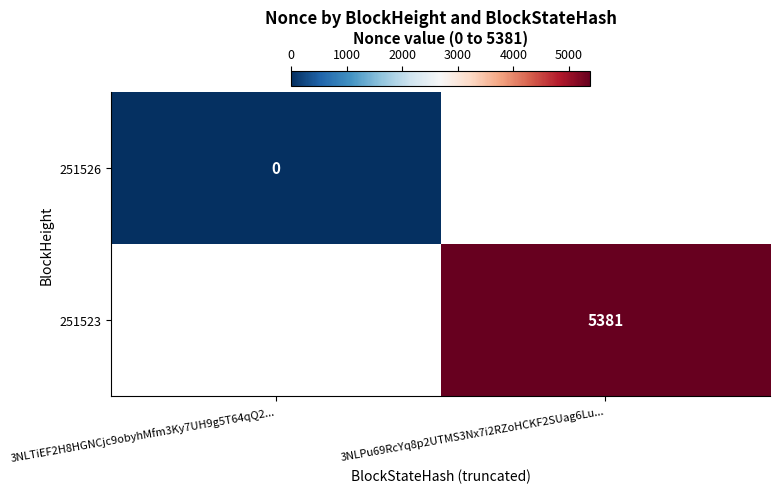

The 251523 series shows 5381 at 3NLPu69RcYq8p2UTMS3Nx7i2RZoHCKF2SUag6Lu.... True or false?

True